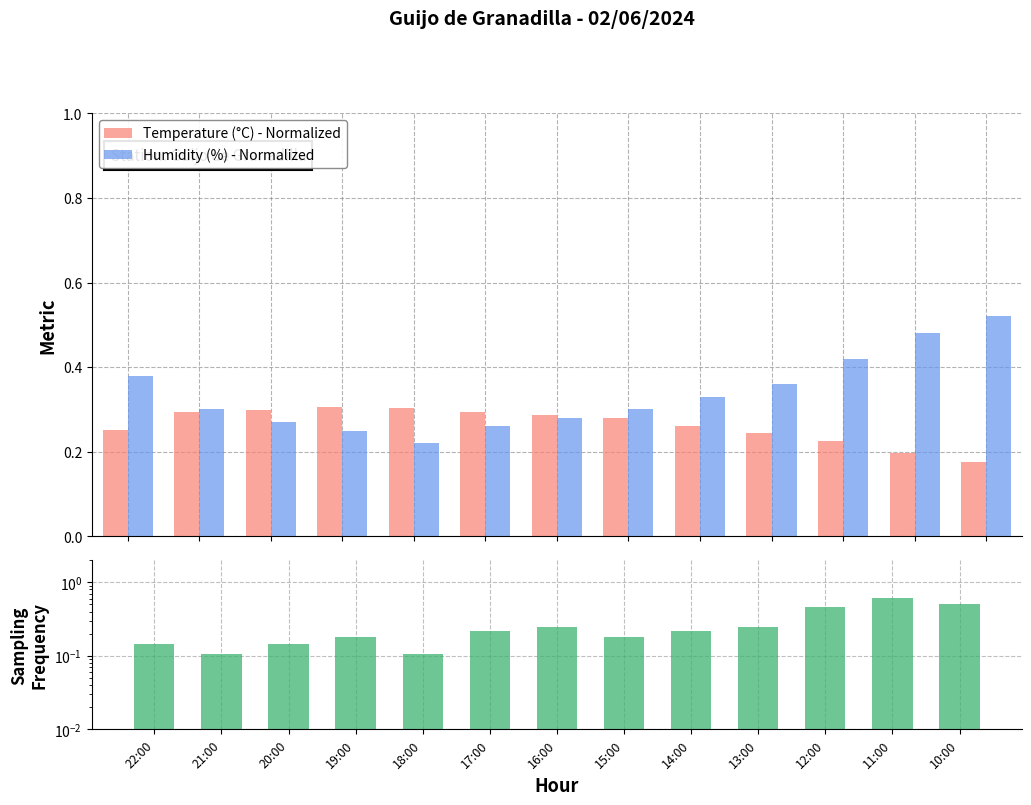

At which category is the sum across all series the highest?

11:00